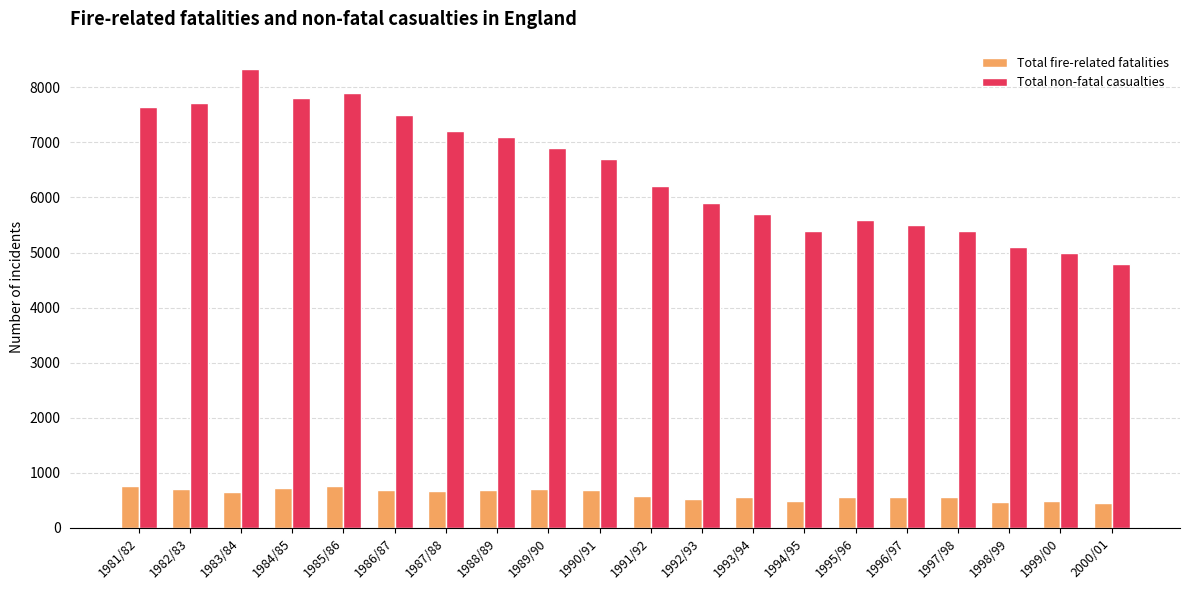

Is it true that Total fire-related fatalities equals 700 at 1989/90?

True